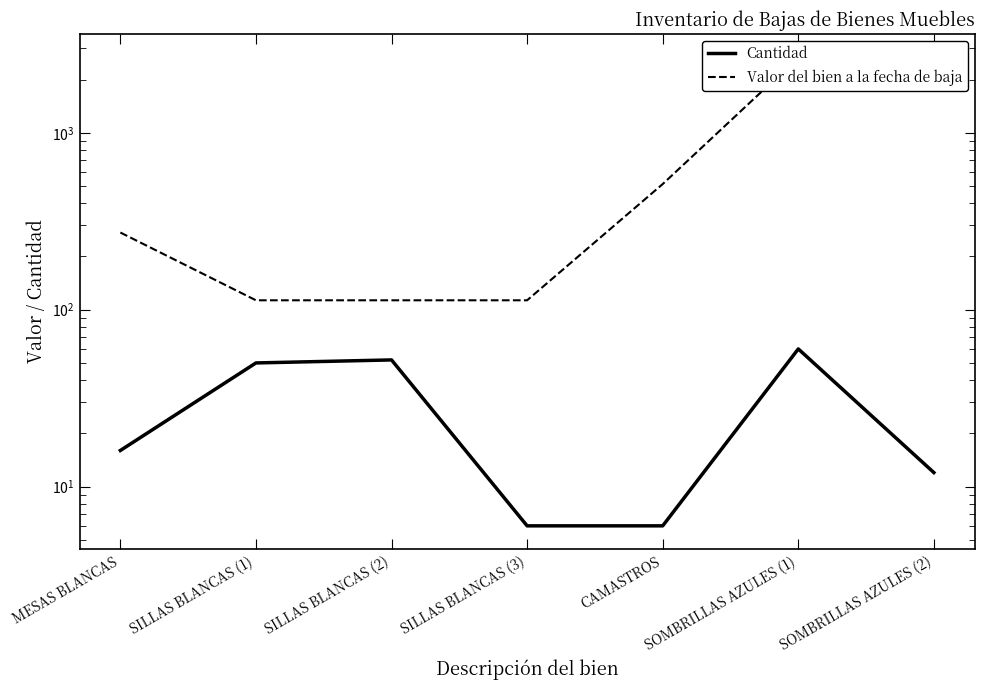

What is the label of the 6th point from the left?

SOMBRILLAS AZULES (1)